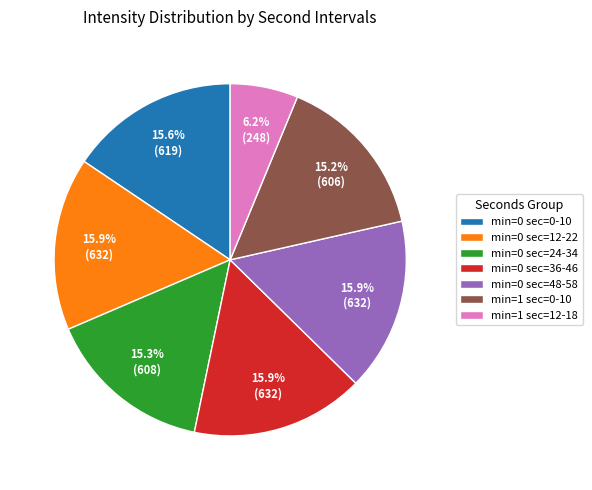

Count the number of slices in the pie.

7